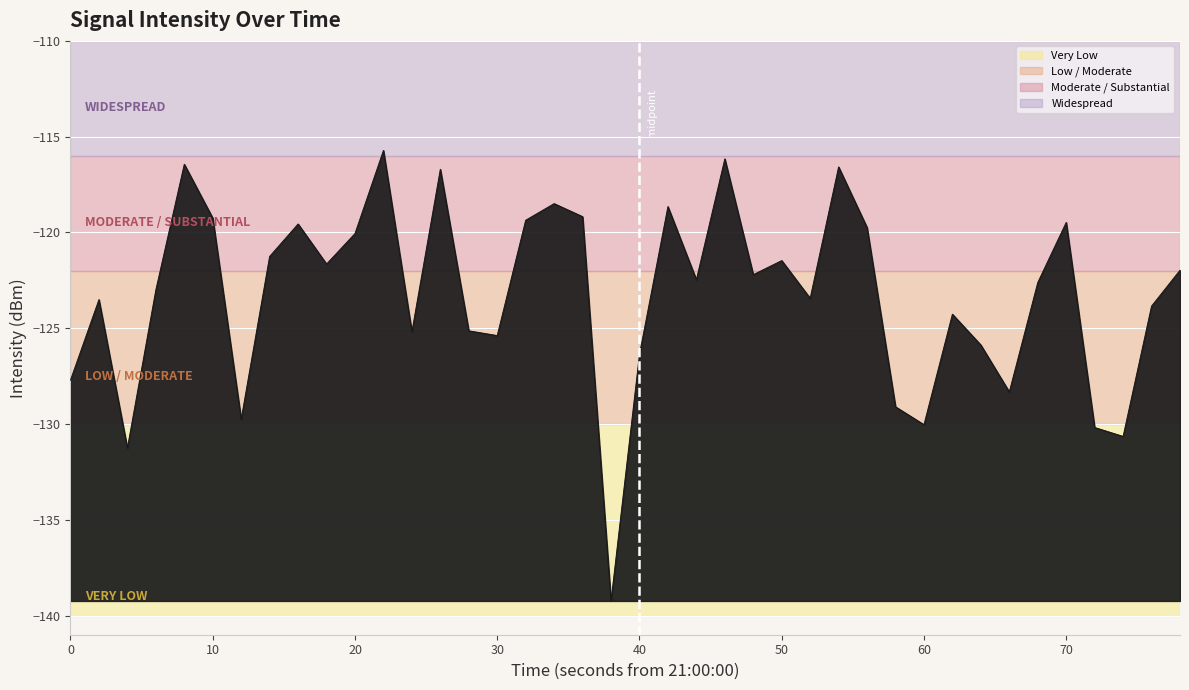

What is the difference between the maximum and minimum values?

23.5